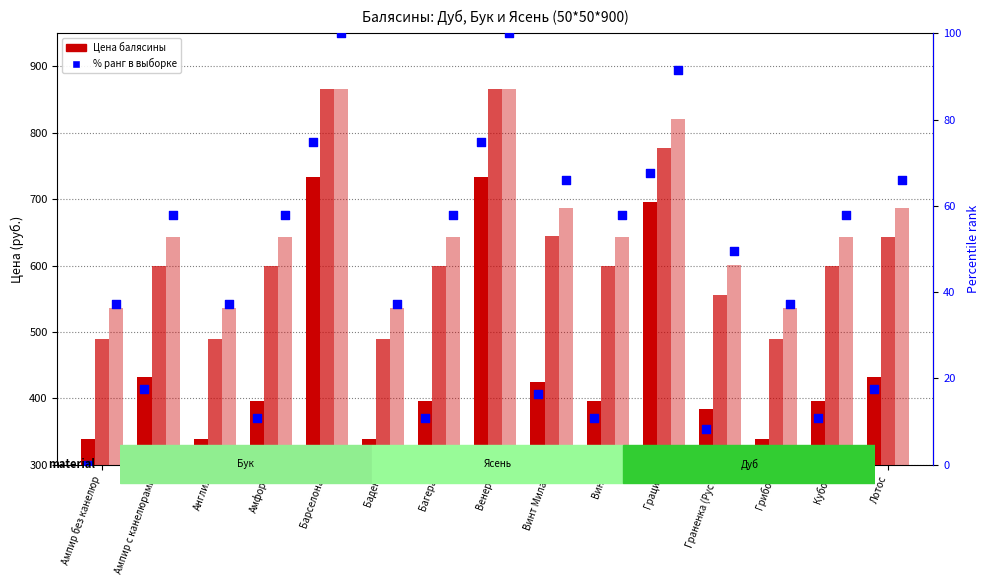

Which series has the widest spread of Y values?

Бук Балясины